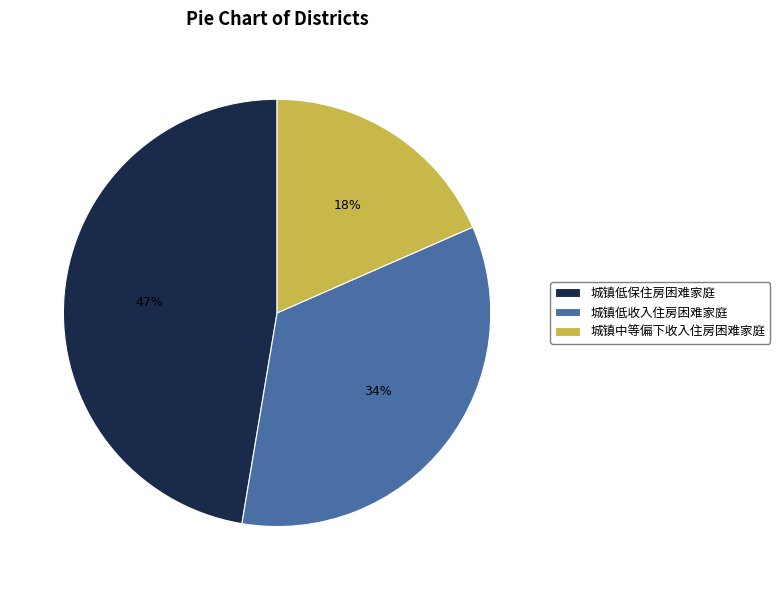

Which category has the biggest portion of the pie?

城镇低保住房困难家庭